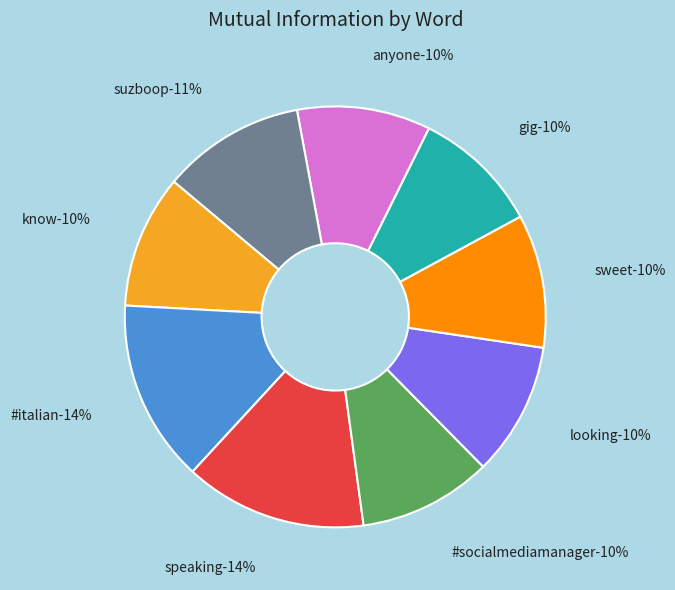

True or false: gig accounts for 24% of the total.

False